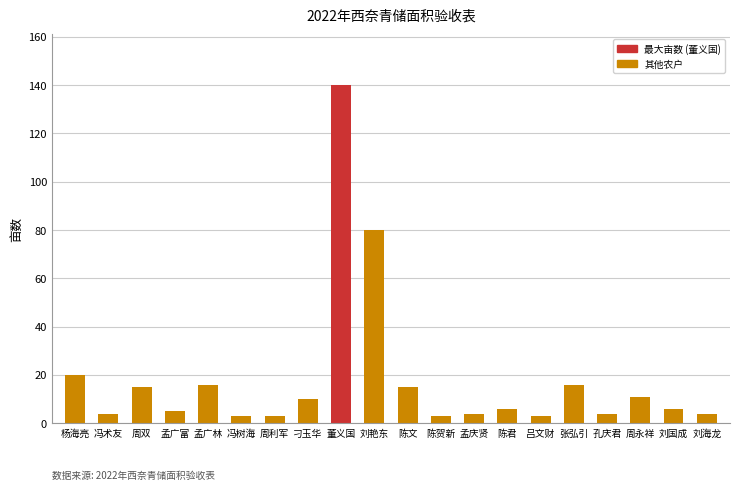

What value does the data have at 吕文财, to the nearest 5?

5